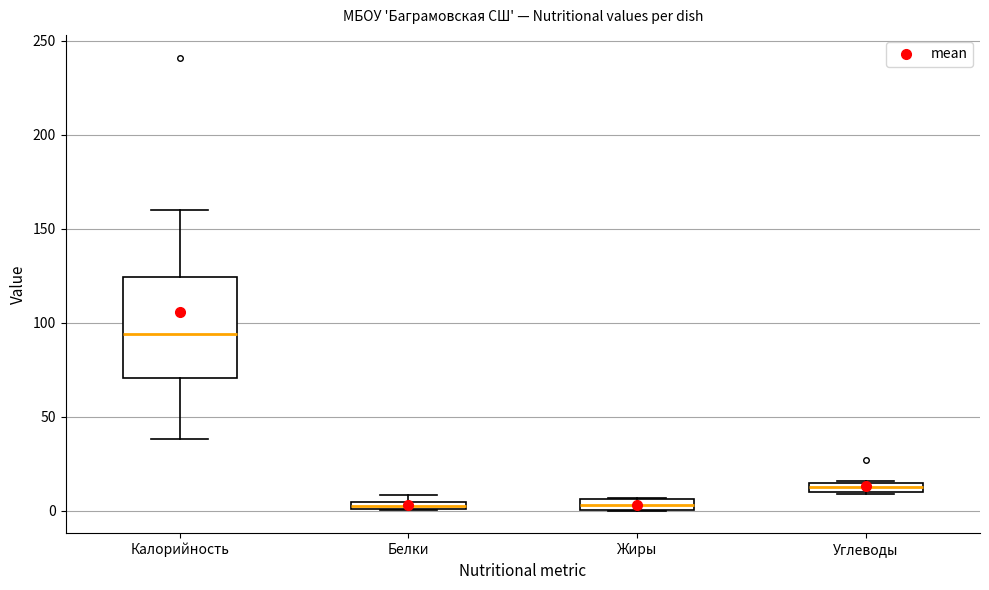

Comparing the boxes themselves (not the whiskers), which one is the tallest?

Калорийность